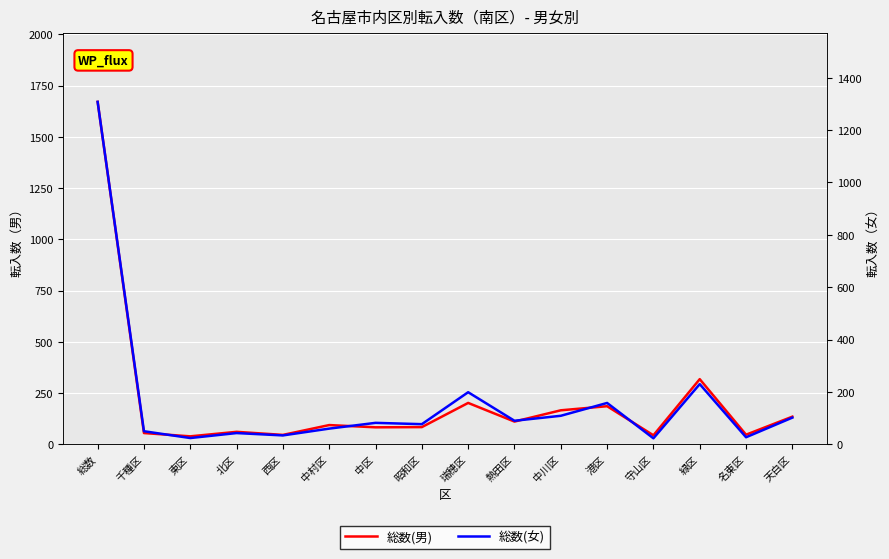

What is the label of the 12th point from the left?

港区